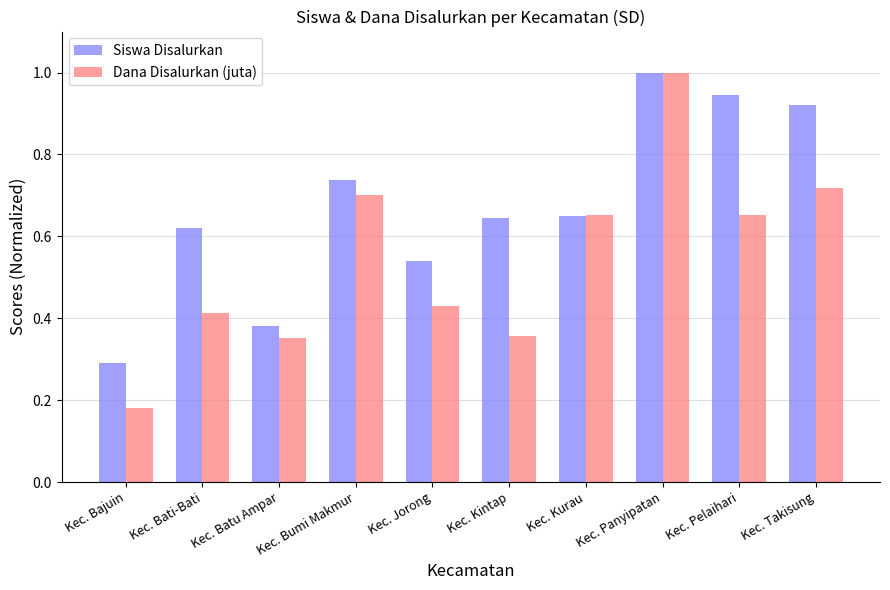

At how many categories does at least one series exceed 0?

10